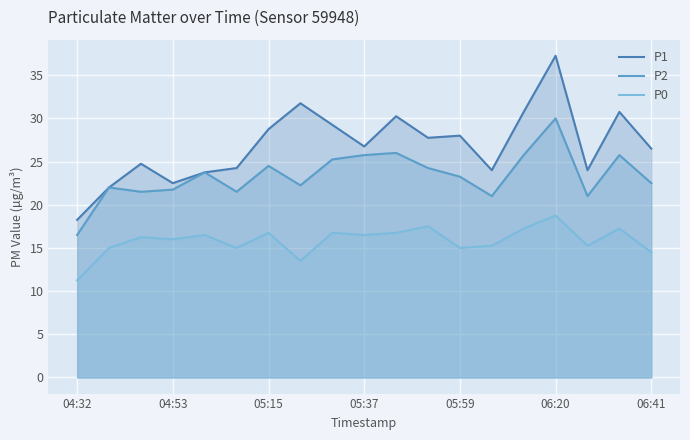

Read the P0 value at 05:59.

15.0